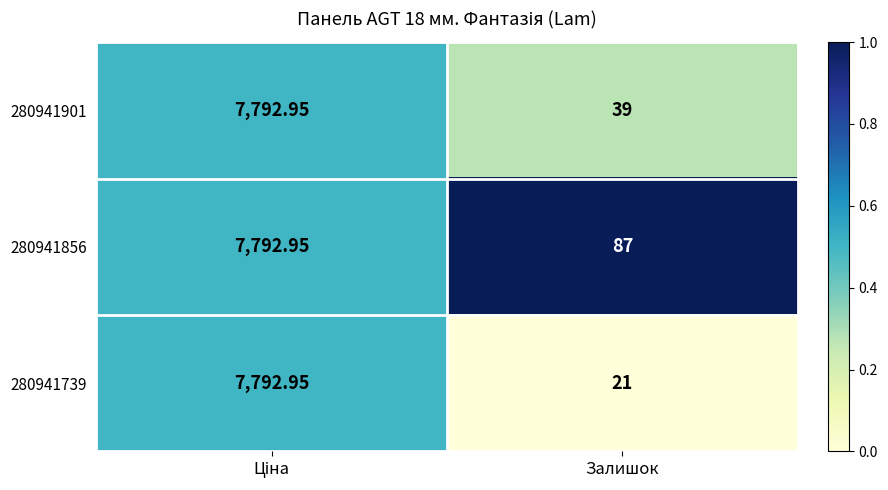

At which category does the chart reach its minimum across all series?

Залишок